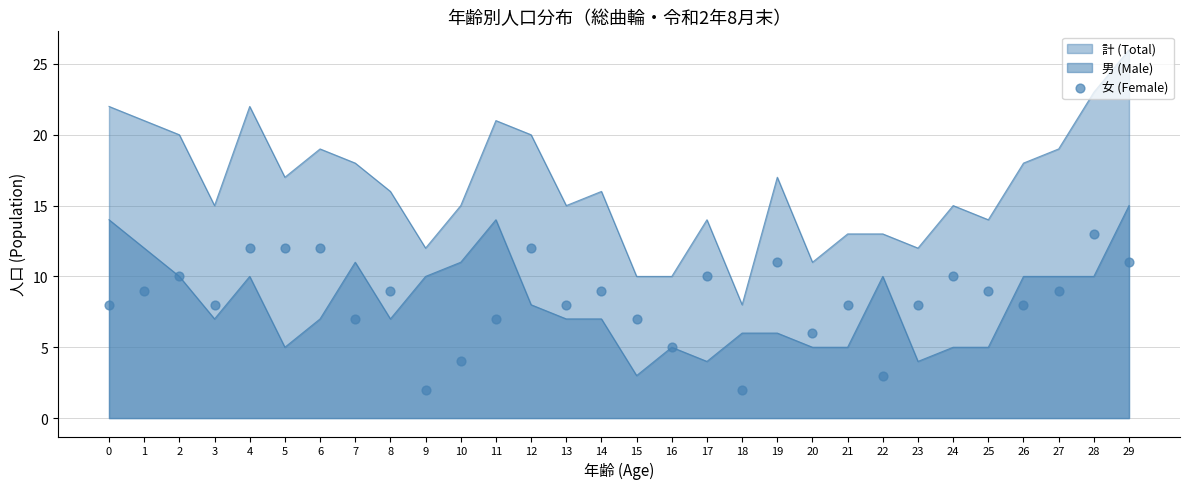

Between 8 and 13, which is larger?

8